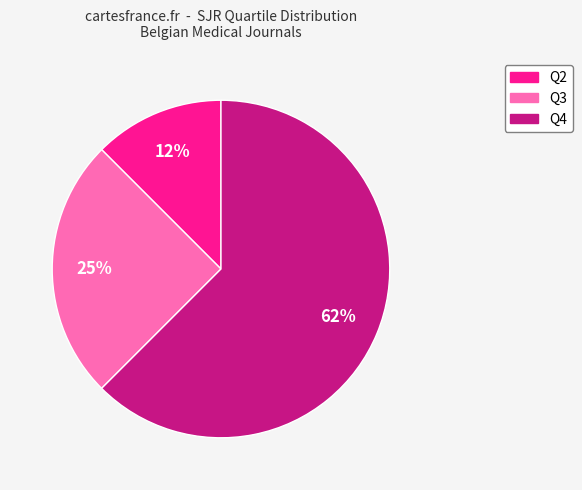

Is there a majority slice in this chart?

Yes